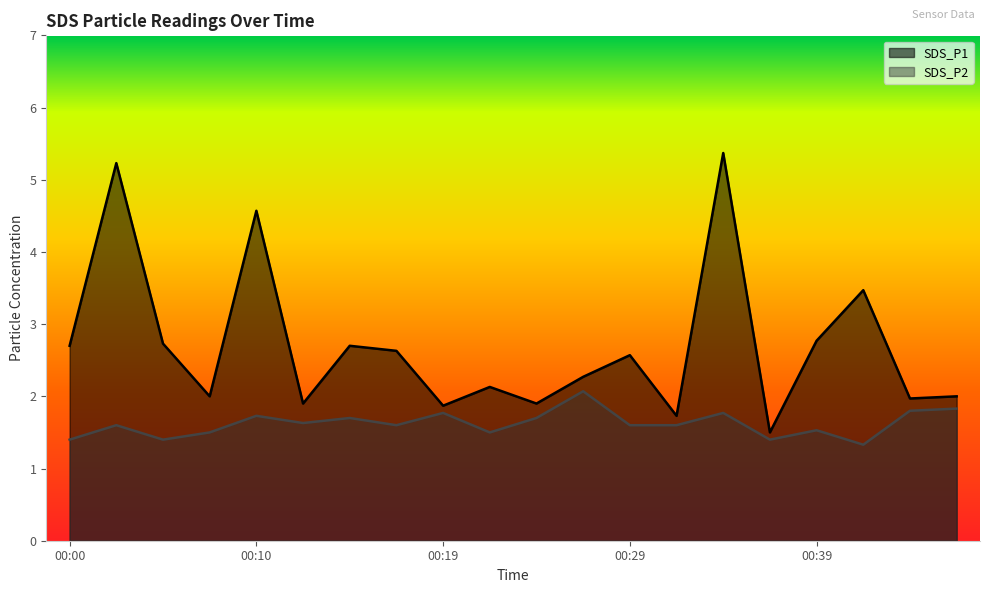

True or false: SDS_P2 and SDS_P1 cross at least once.

False